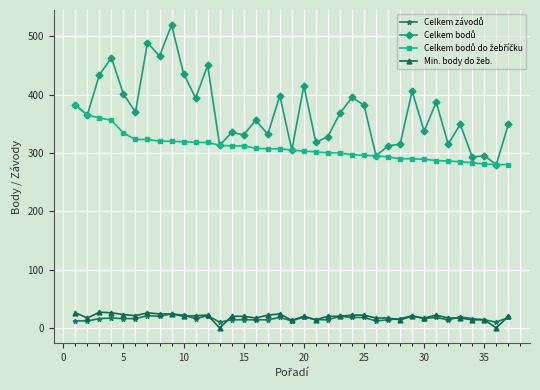

Which series has the widest spread of values?

Celkem bodů